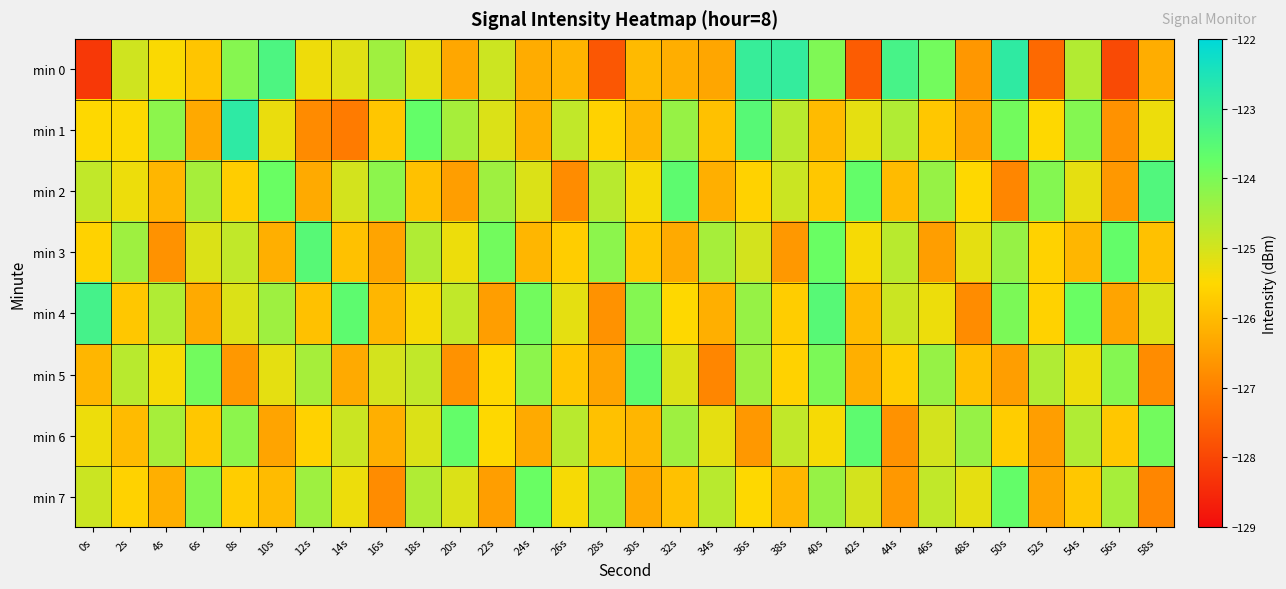

Which series has the largest total across all categories?

min 4